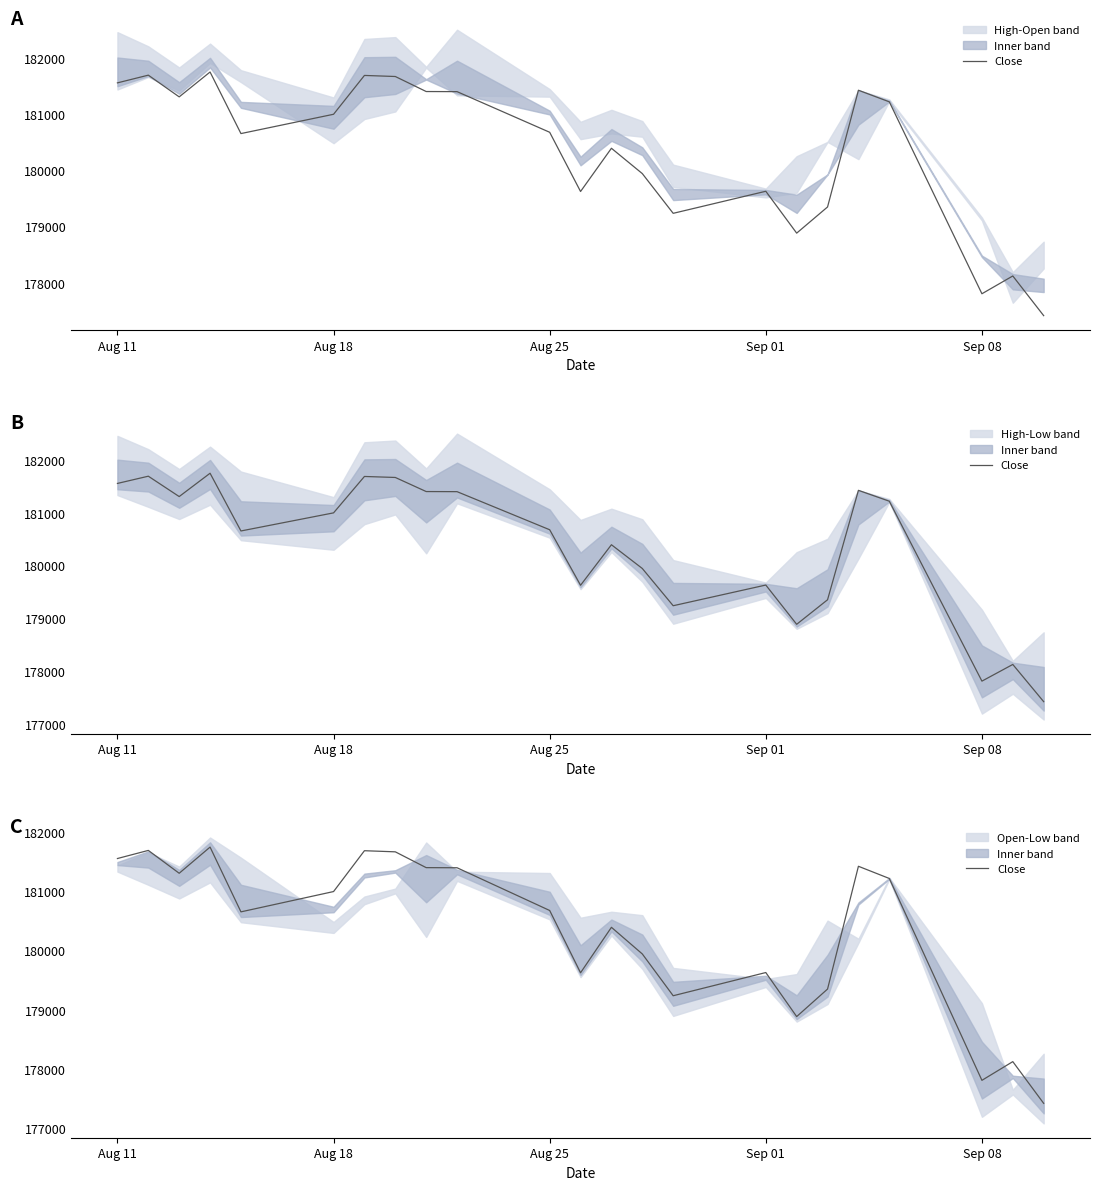

What is the average value?

180340